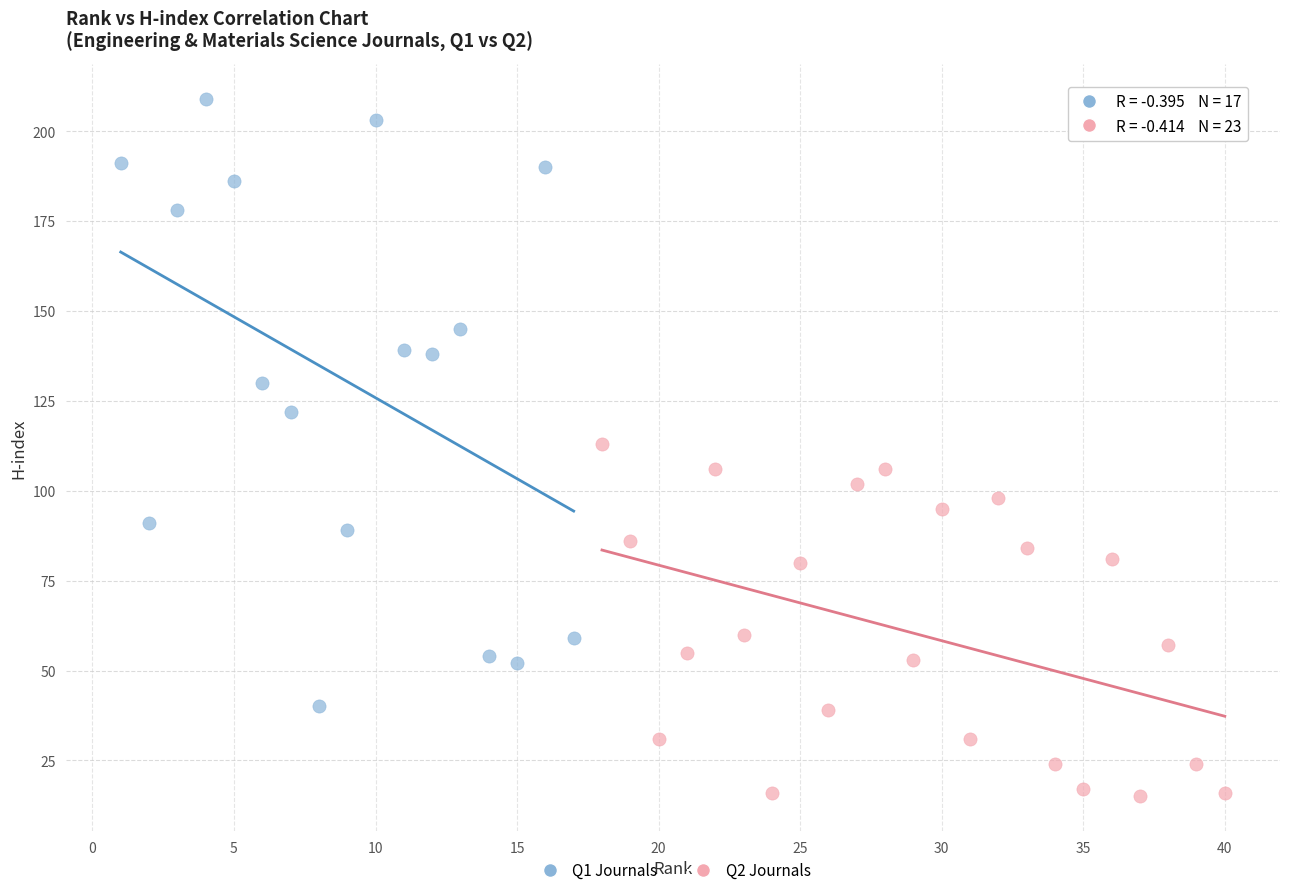

Which series reaches the maximum Y coordinate?

Q1 Journals